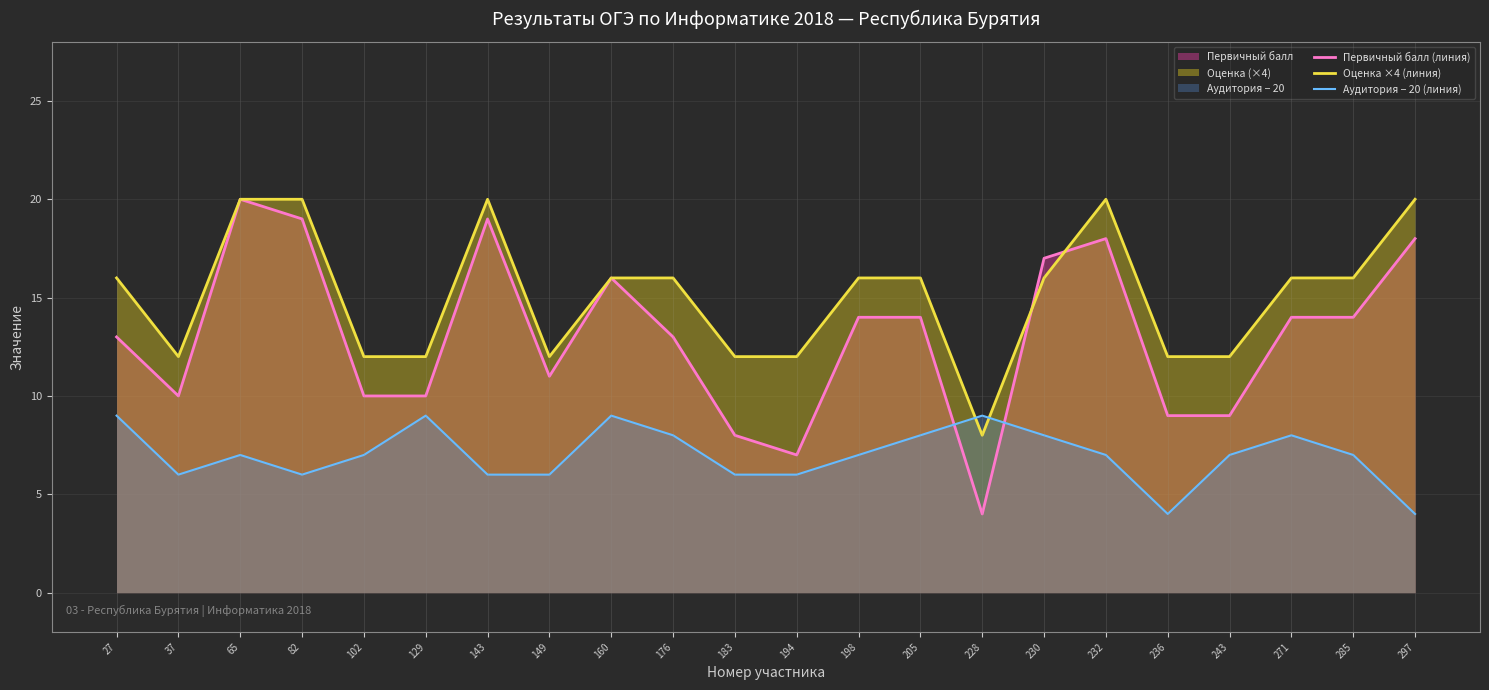

What is the difference between the Оценка ×4 (линия) values at 198 and 149?

4